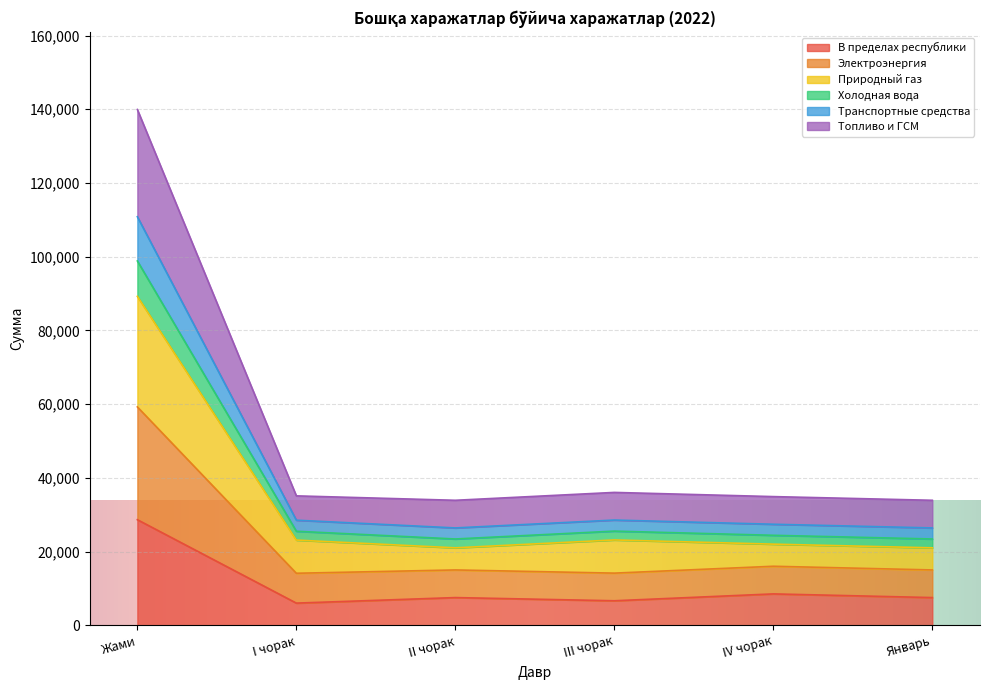

At which label does В пределах республики reach its peak?

Жами